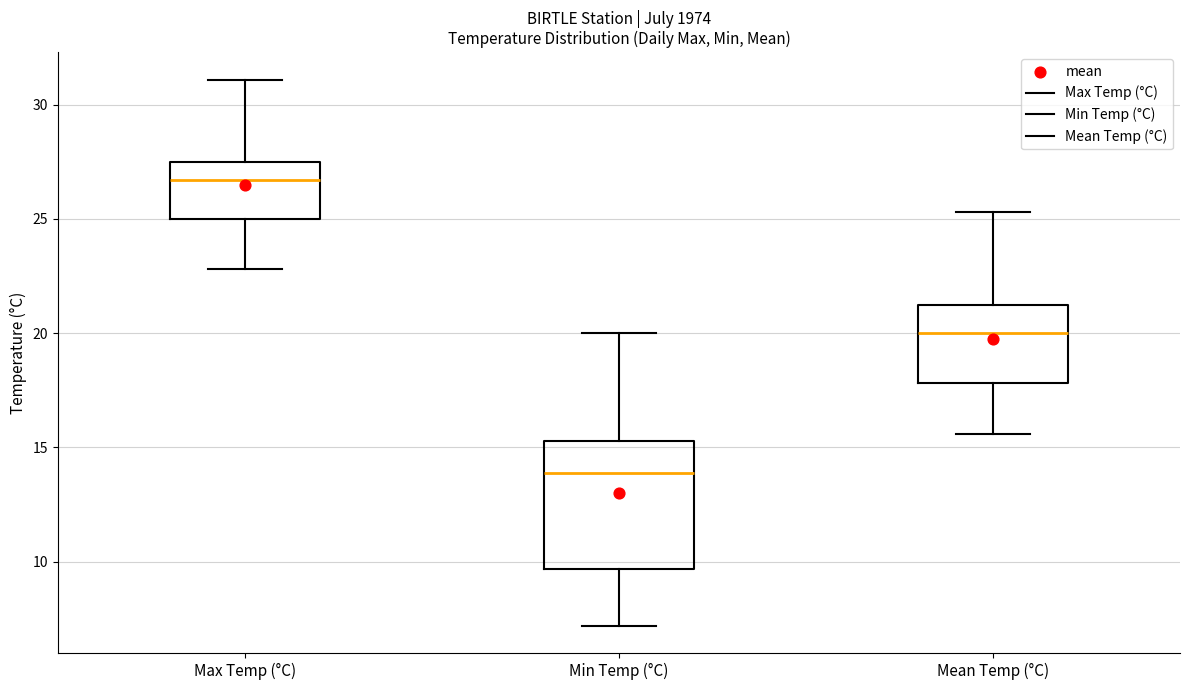

Reading left to right, read every box against the y-axis: the position of its median line, the range the box covers, and the ends of its whiskers. The values are not printed on the chart, so give them approximately, as read against the axis.

Max Temp (°C): median 26.5, box 25.0 to 27.5, whiskers 23.0 to 31.0
Min Temp (°C): median 14.0, box 9.5 to 15.5, whiskers 7.0 to 20.0
Mean Temp (°C): median 20.0, box 18.0 to 21.5, whiskers 15.5 to 25.5